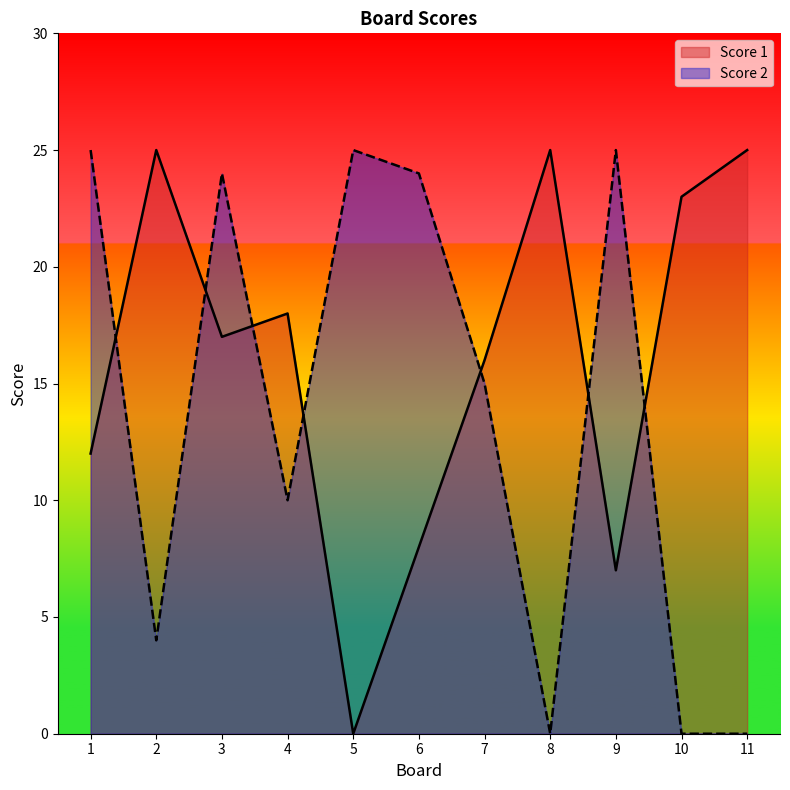

How many data points in Score 2 are above 15?

5